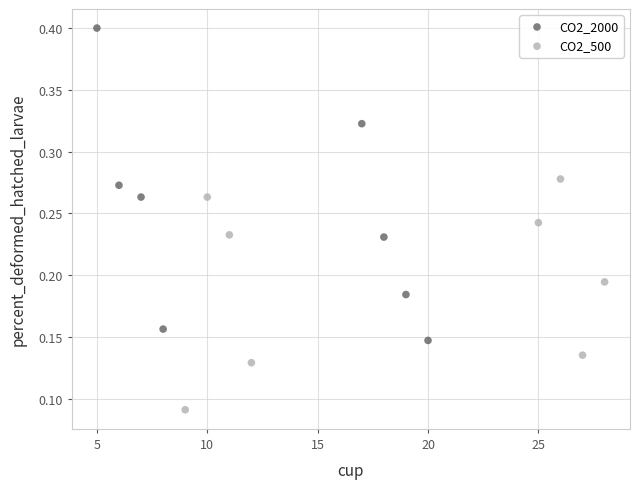

Which series contains the highest Y value?

CO2_2000